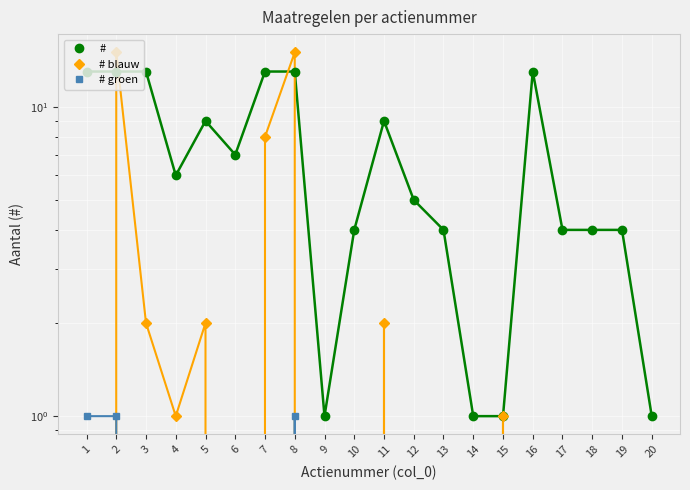

How many values in the # series are below 6?

10